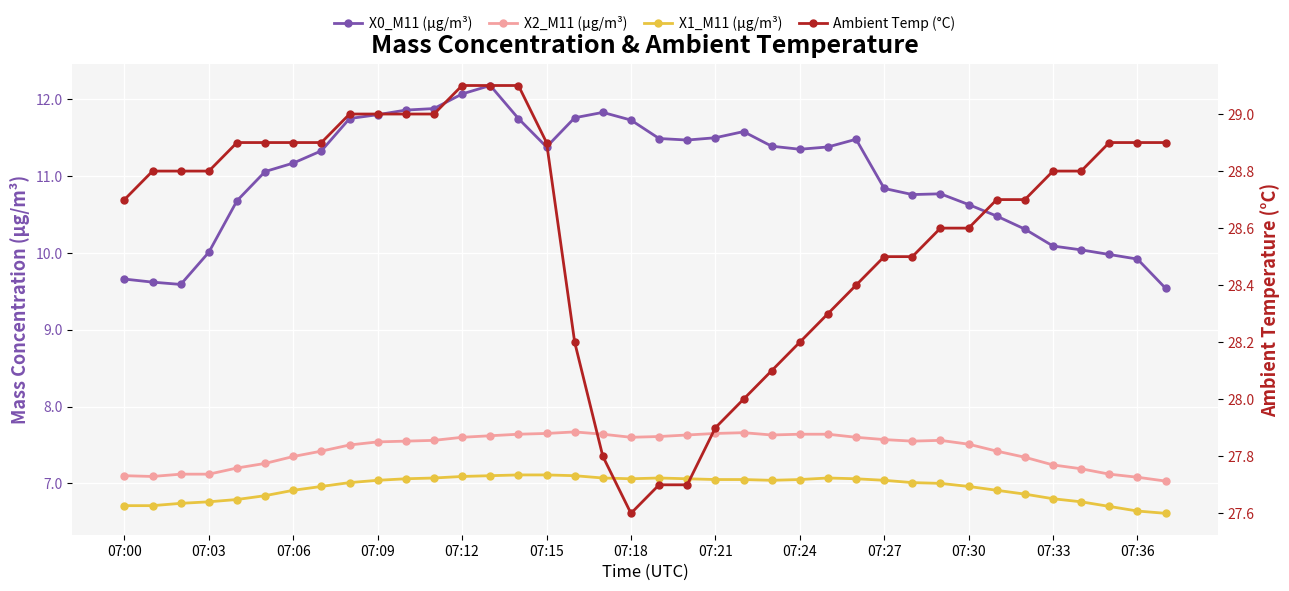

How many lines are shown in the chart?

4